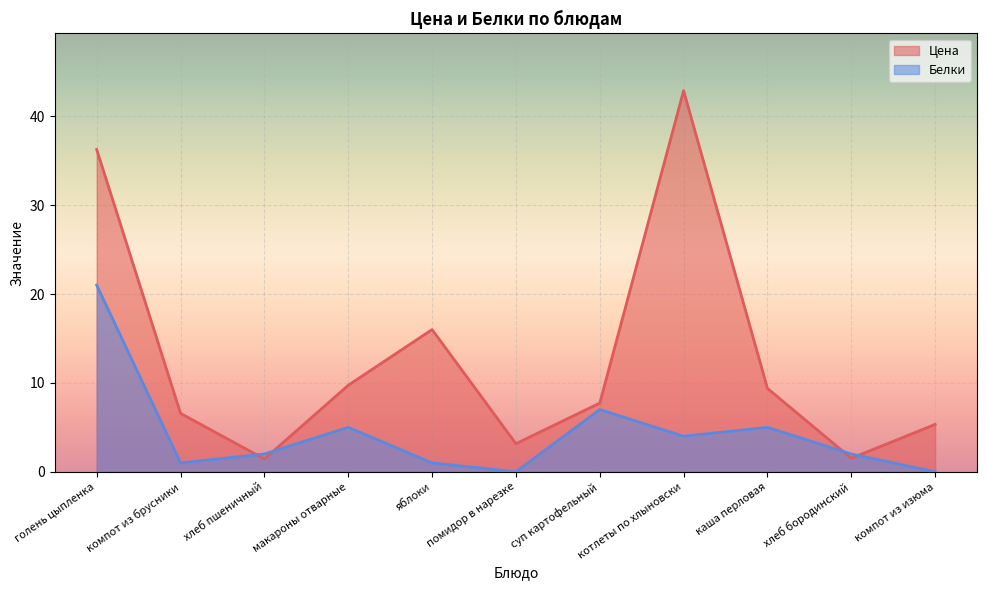

How many intersections are there between Цена and Белки?

4